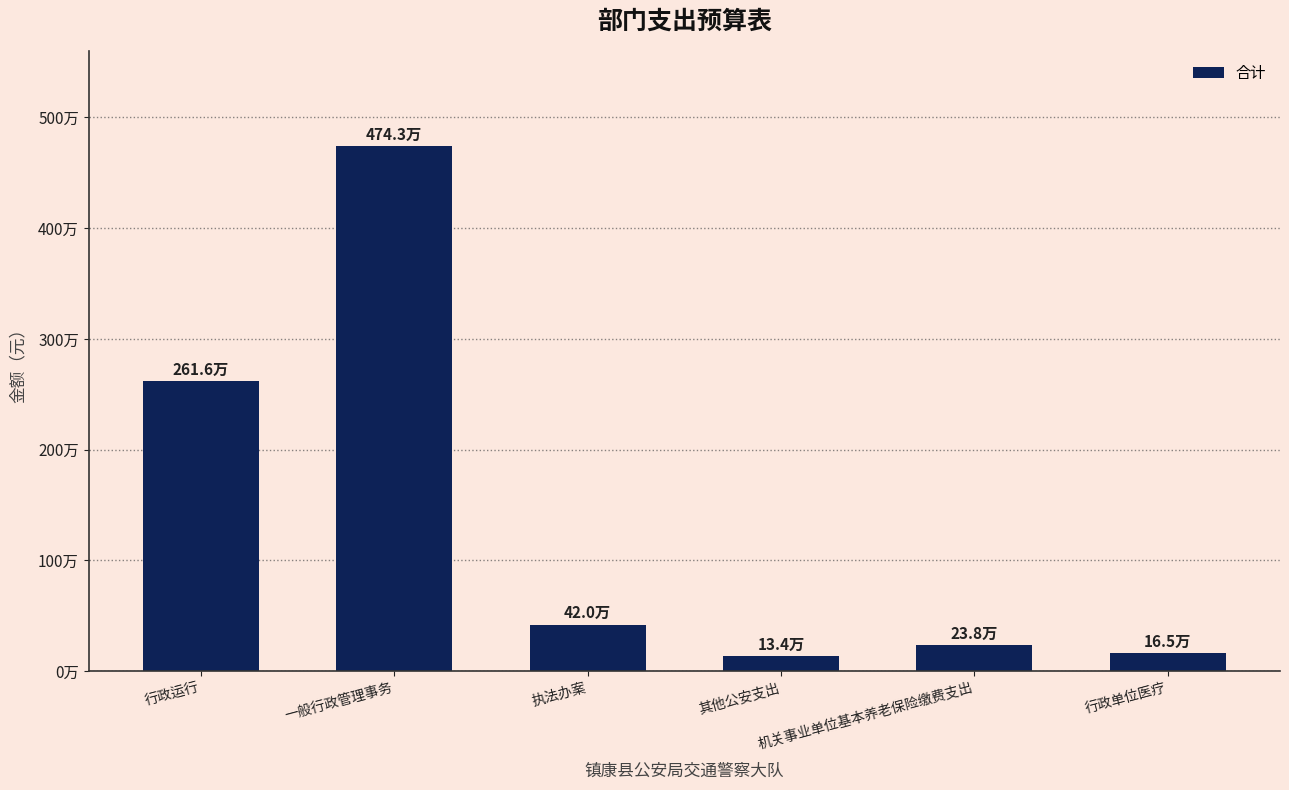

Reading right to left, list all the values displayed in this chart.

165098.7	237980.2	134400.0	420000.0	4743383.0	2616186.4